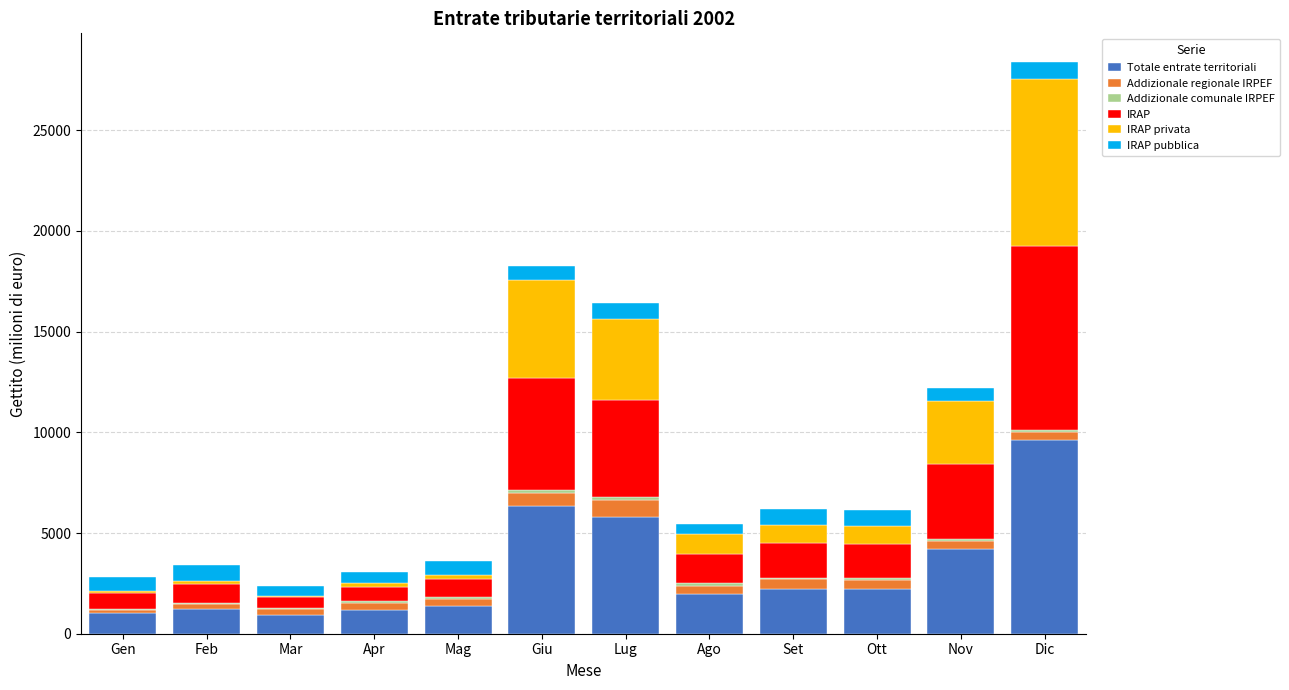

What is the sum of all Totale entrate territoriali values?

38143